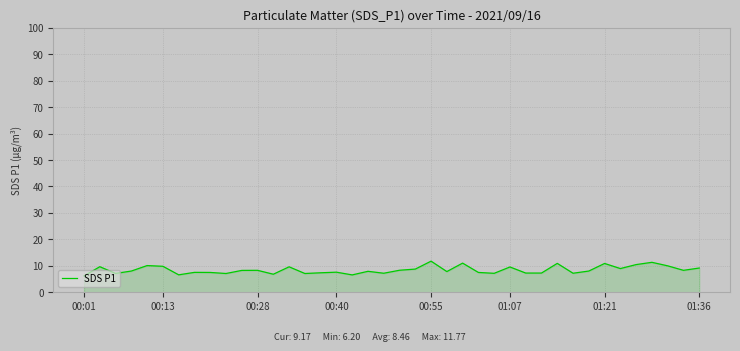

What is the greatest value displayed?

11.8